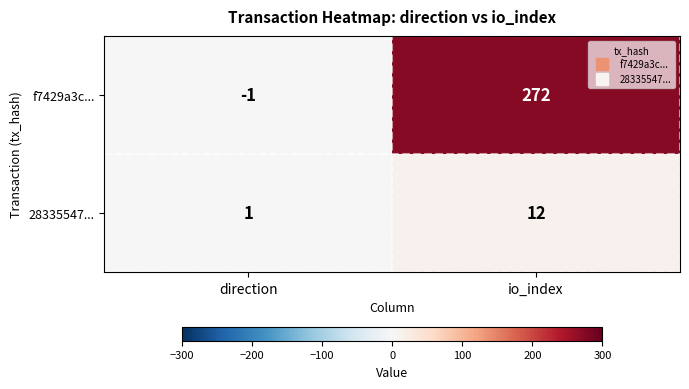

What is the smallest value displayed?

-1